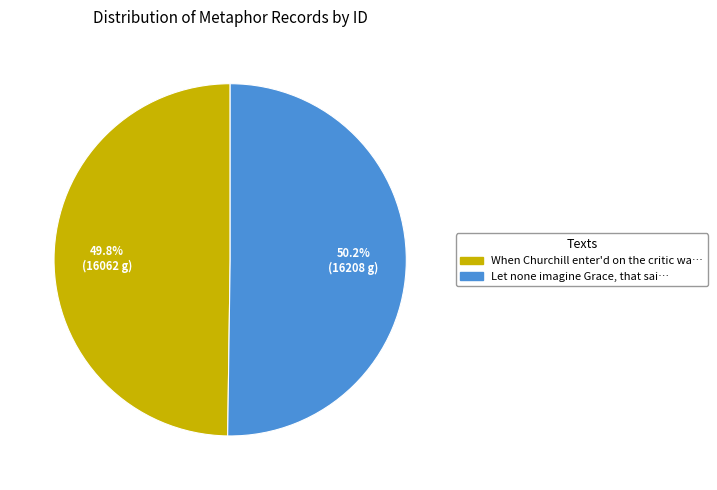

Approximately how many times larger is the value at When Churchill enter'd on the critic wa… compared to Let none imagine Grace, that sai…?

1.0